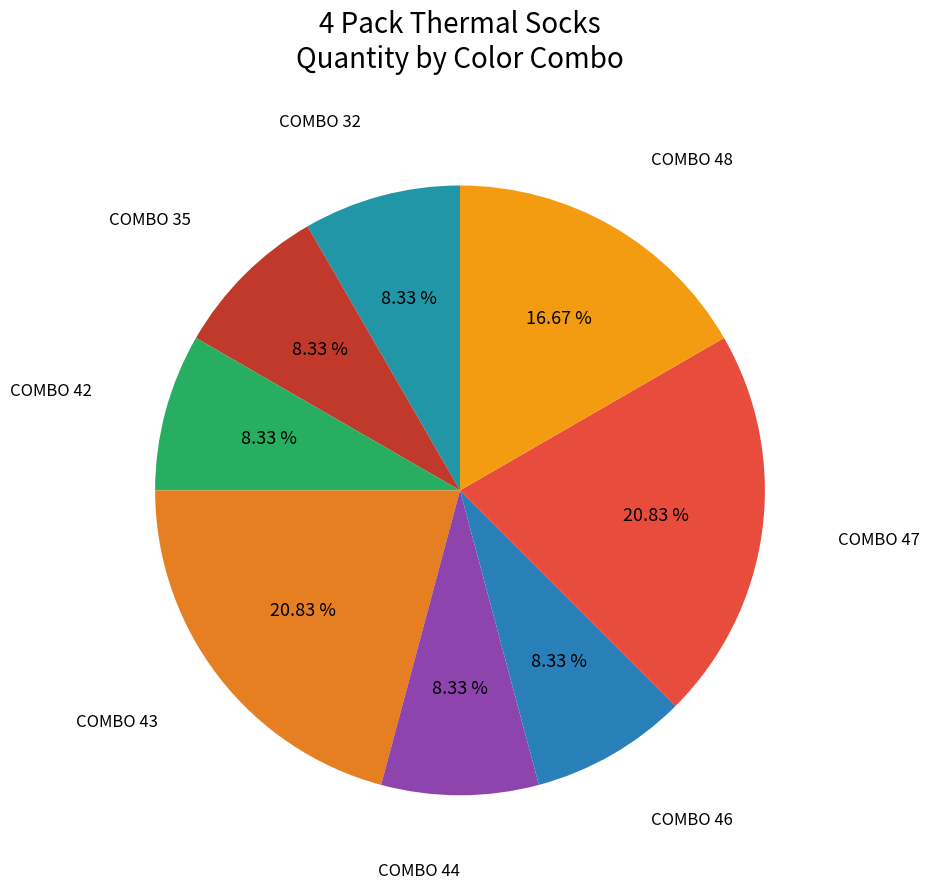

Count the number of slices in the pie.

8